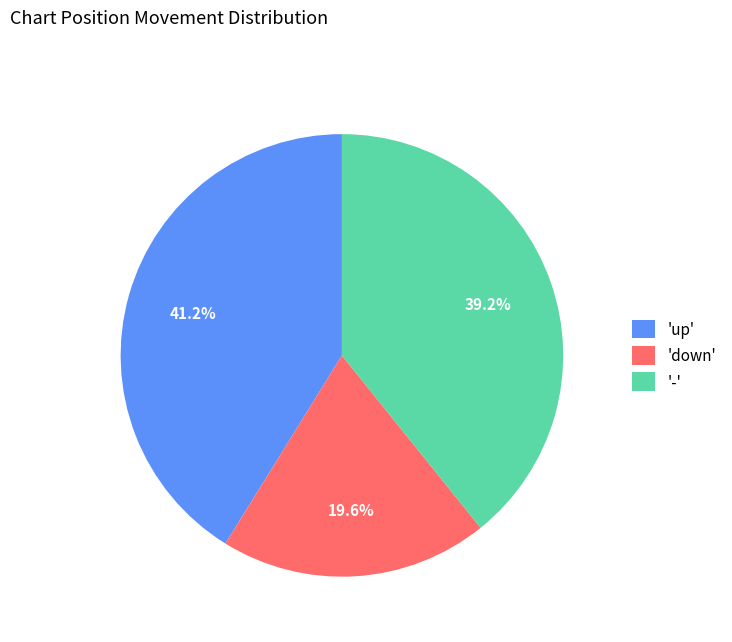

Does any single category account for the majority?

No